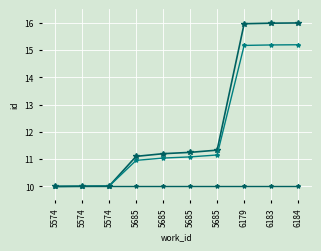

Reading right to left, what are all the values shown in this chart?

id: 16.0	16.0	16.0	11.3	11.3	11.2	11.1	10.0	10.0	10.0
id (smooth): 15.2	15.2	15.2	11.2	11.1	11.0	11.0	10.0	10.0	10.0
id (base): 10.0	10.0	10.0	10.0	10.0	10.0	10.0	10.0	10.0	10.0